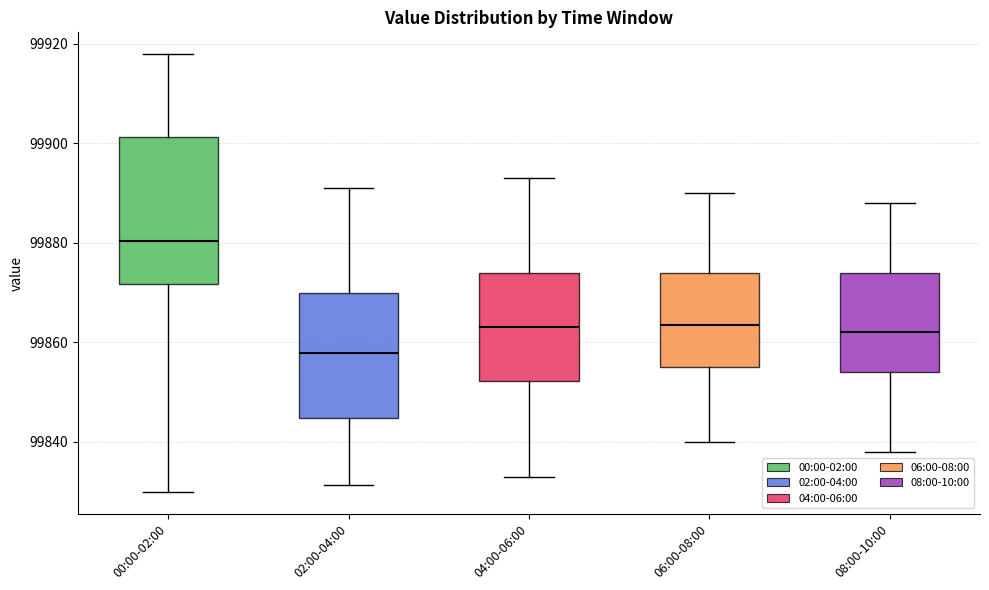

Comparing the boxes themselves (not the whiskers), which one is the tallest?

00:00-02:00